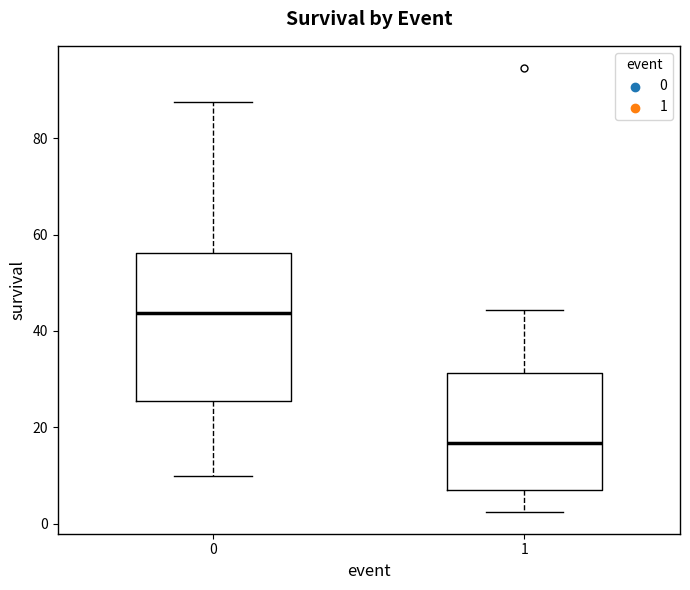

Which box has the highest median line?

0